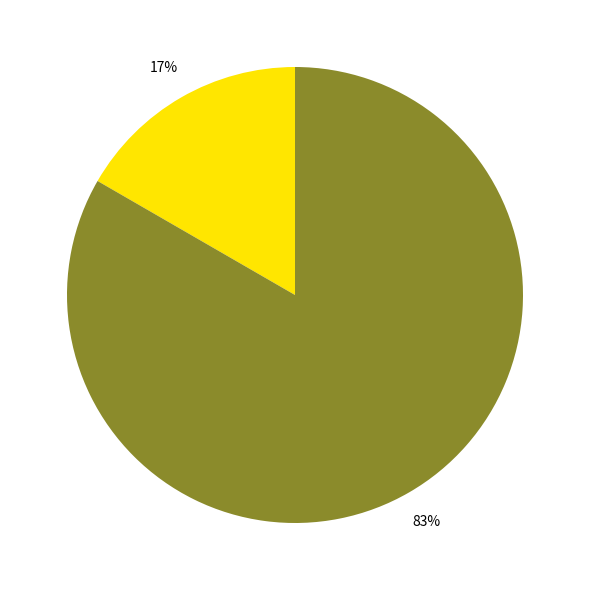

To the nearest percent, what is the average slice percentage?

50%